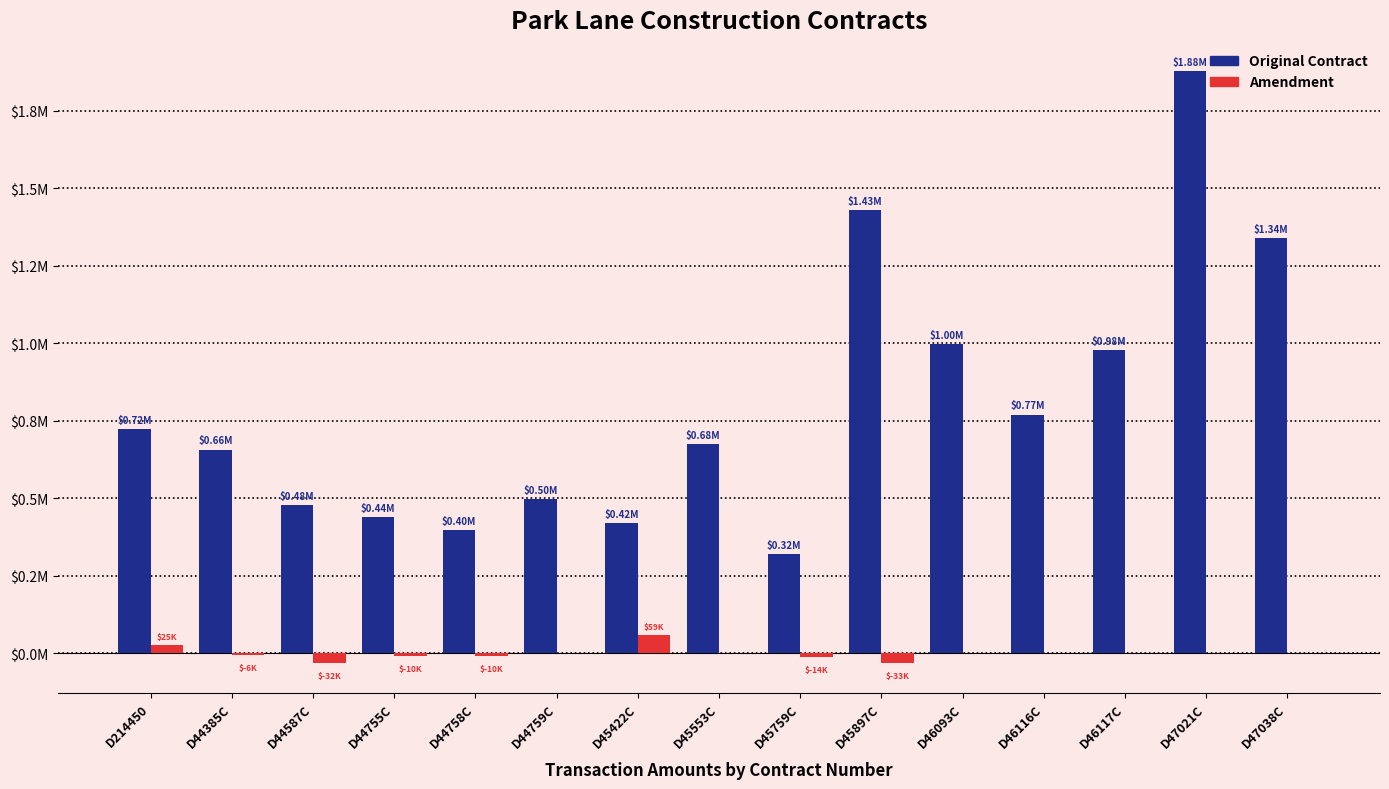

List the series in order of their overall mean, highest first.

Original Contract, Amendment